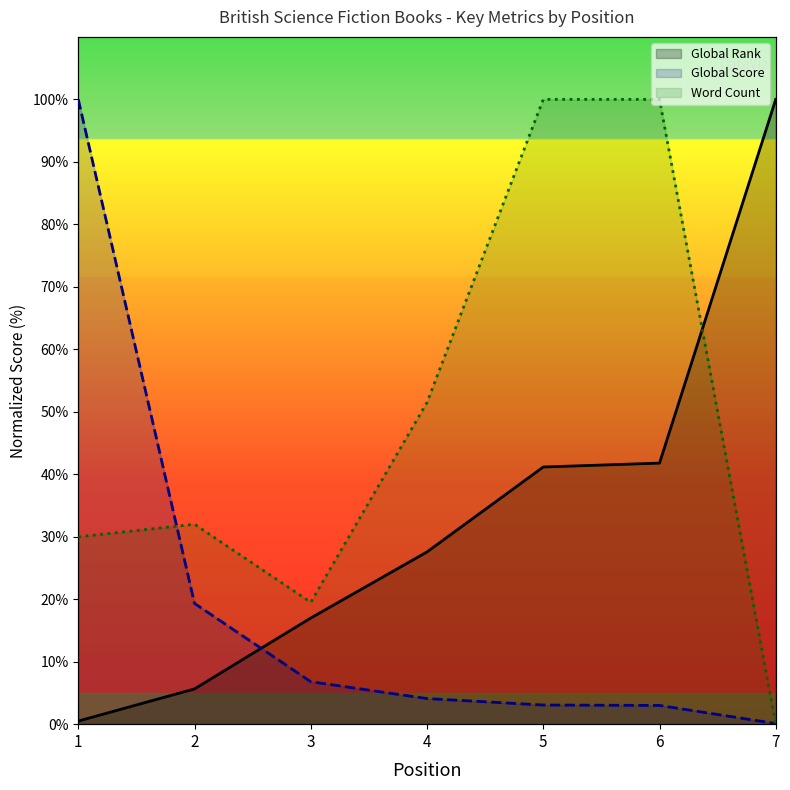

True or false: Global Score has more than 0 points higher than both neighbors.

False